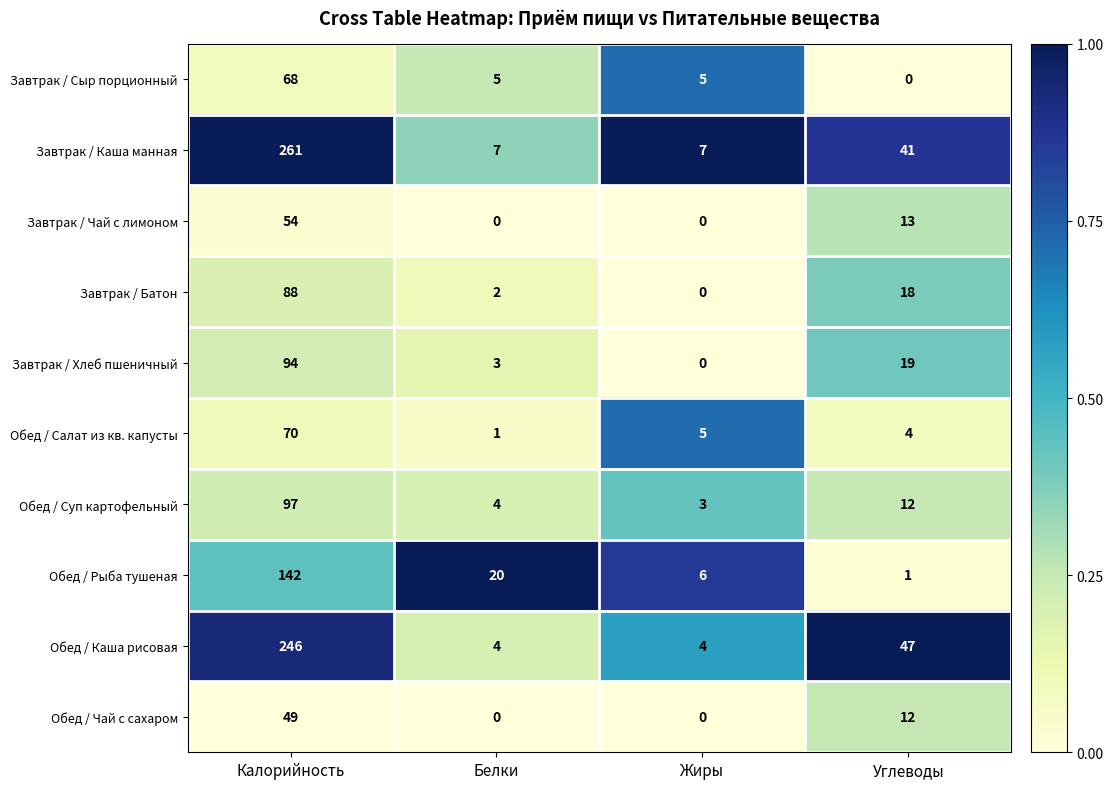

What is the total value across all series at Углеводы?

167